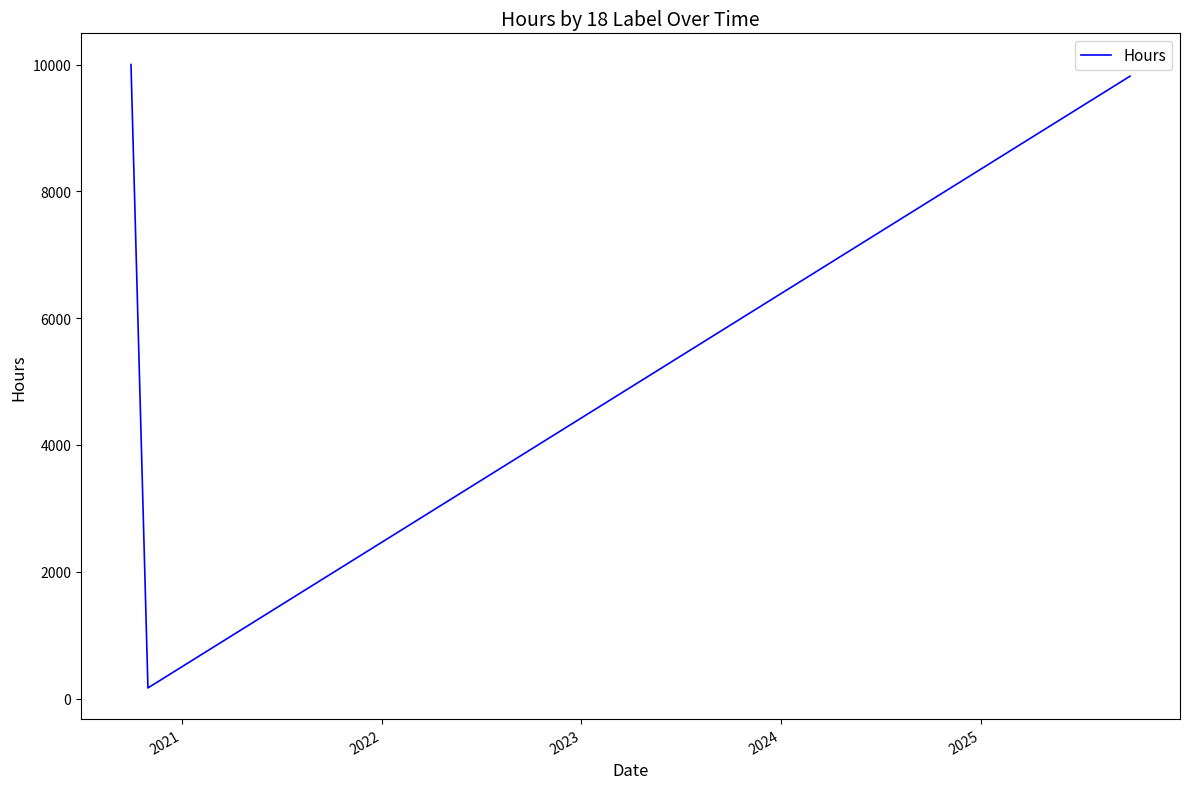

How many distinct data groups are displayed?

1